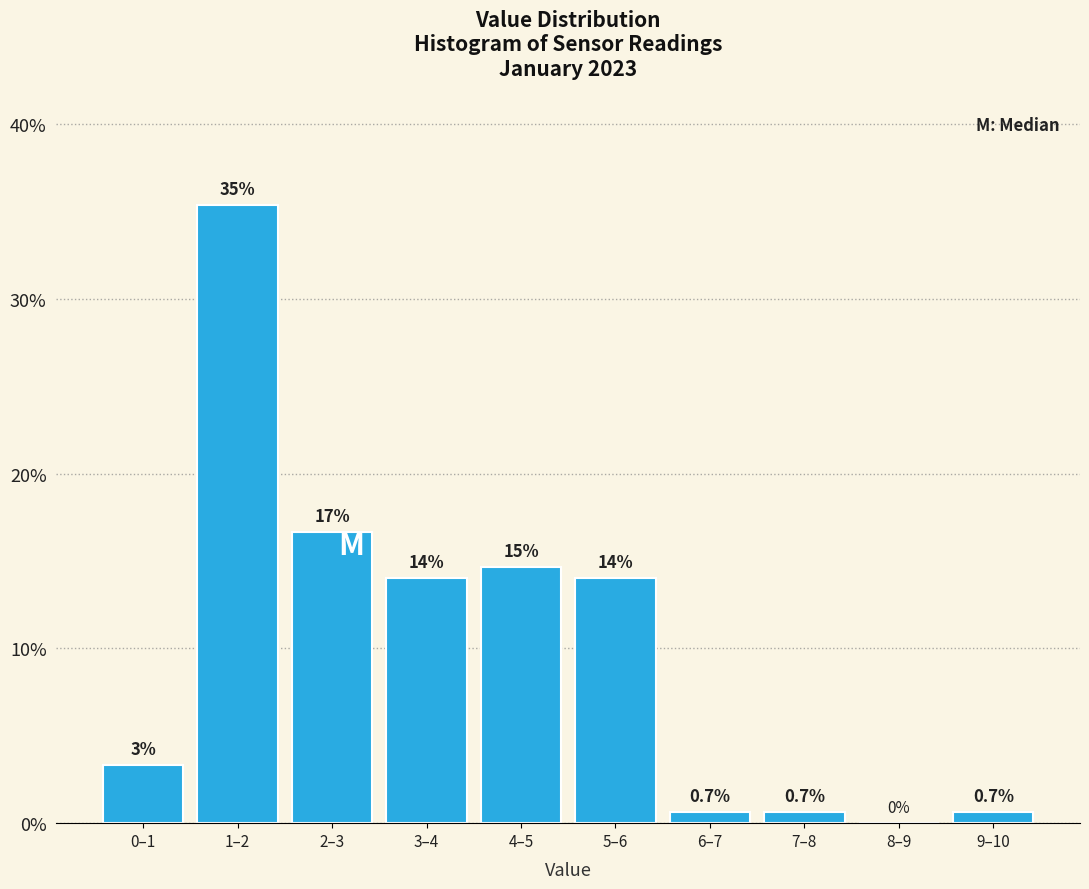

Between 1–2 and 2–3, which is larger?

1–2